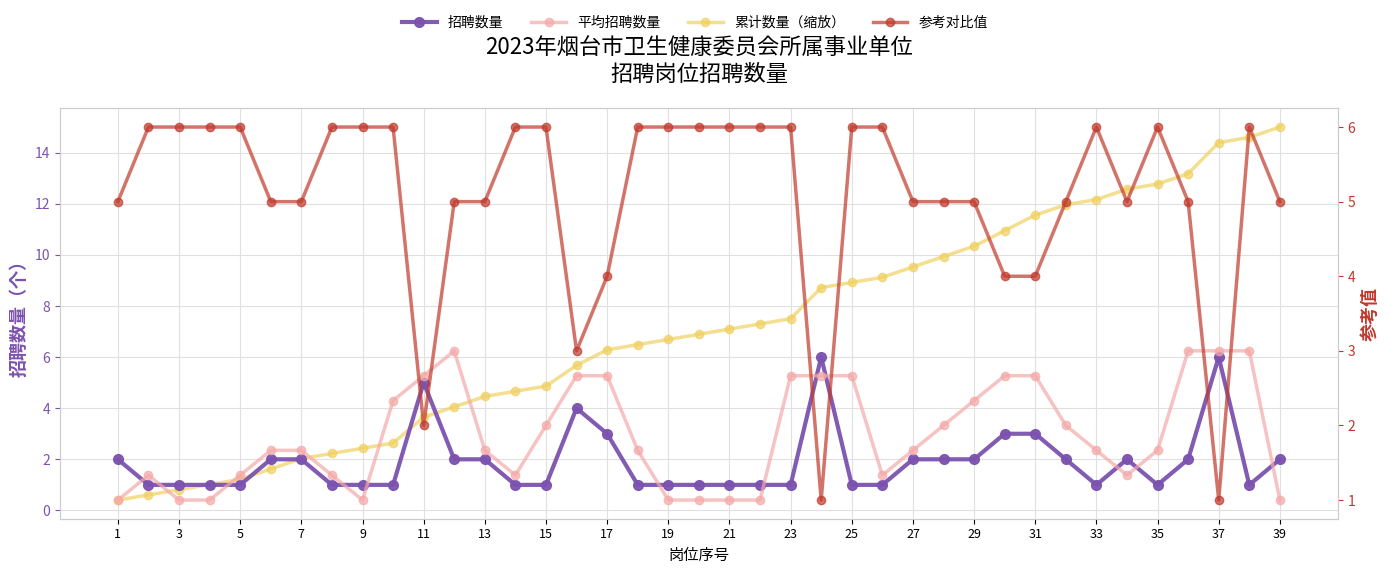

Reading right to left, extract all data points from this chart.

招聘数量: 2.0	1.0	6.0	2.0	1.0	2.0	1.0	2.0	3.0	3.0	2.0	2.0	2.0	1.0	1.0	6.0	1.0	1.0	1.0	1.0	1.0	1.0	3.0	4.0	1.0	1.0	2.0	2.0	5.0	1.0	1.0	1.0	2.0	2.0	1.0	1.0	1.0	1.0	2.0
累计招聘数量（缩放）: 15.0	14.6	14.4	13.2	12.8	12.6	12.2	12.0	11.6	10.9	10.3	9.9	9.5	9.1	8.9	8.7	7.5	7.3	7.1	6.9	6.7	6.5	6.3	5.7	4.9	4.7	4.5	4.1	3.6	2.6	2.4	2.2	2.0	1.6	1.2	1.0	0.8	0.6	0.4
平均招聘数量: 1.0	3.0	3.0	3.0	1.7	1.3	1.7	2.0	2.7	2.7	2.3	2.0	1.7	1.3	2.7	2.7	2.7	1.0	1.0	1.0	1.0	1.7	2.7	2.7	2.0	1.3	1.7	3.0	2.7	2.3	1.0	1.3	1.7	1.7	1.3	1.0	1.0	1.3	1.0
招聘数量（逆序参考）: 5.0	6.0	1.0	5.0	6.0	5.0	6.0	5.0	4.0	4.0	5.0	5.0	5.0	6.0	6.0	1.0	6.0	6.0	6.0	6.0	6.0	6.0	4.0	3.0	6.0	6.0	5.0	5.0	2.0	6.0	6.0	6.0	5.0	5.0	6.0	6.0	6.0	6.0	5.0